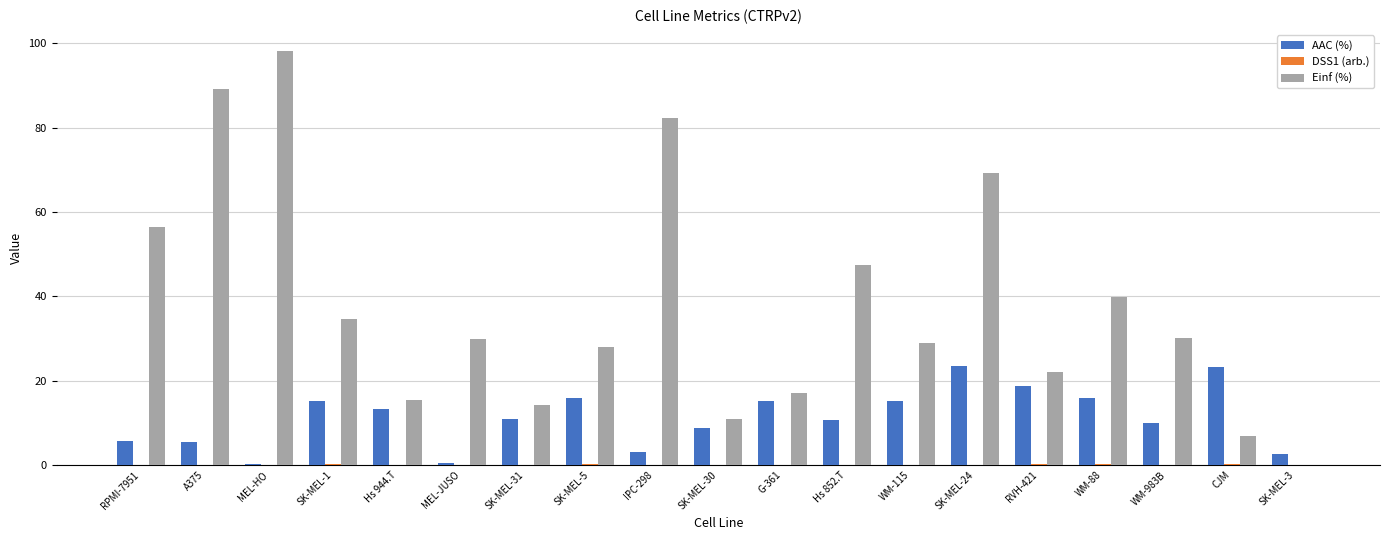

What is the greatest value displayed?

98.2